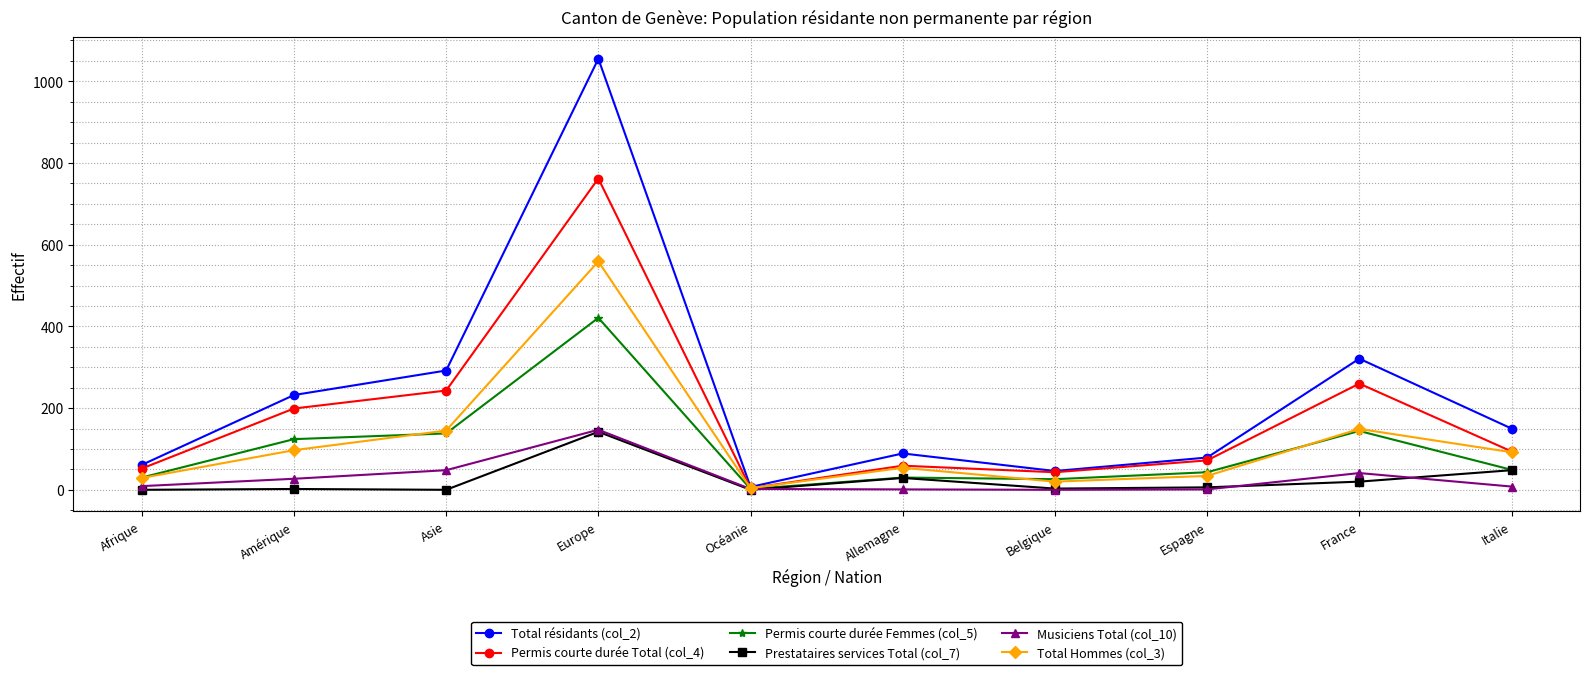

What is the difference between the highest and lowest values at Asie?

292